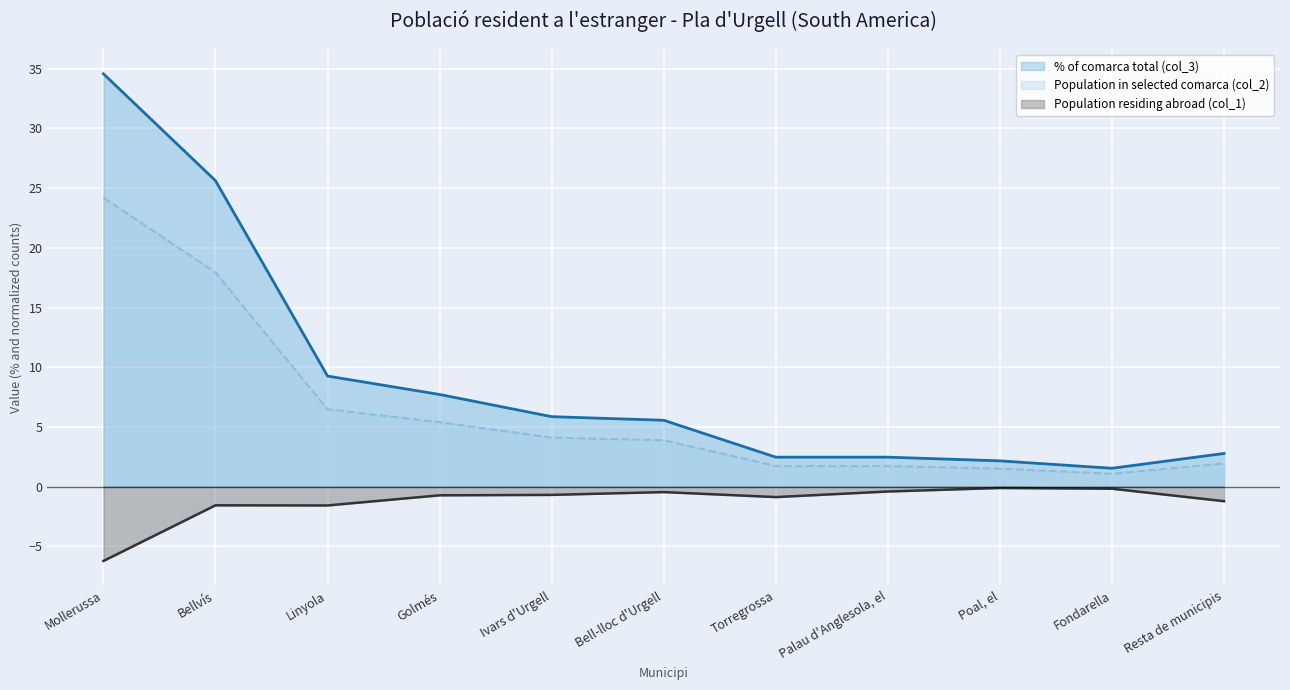

True or false: Population residing abroad (col_1) and % of comarca total (col_3) intersect in this chart.

False